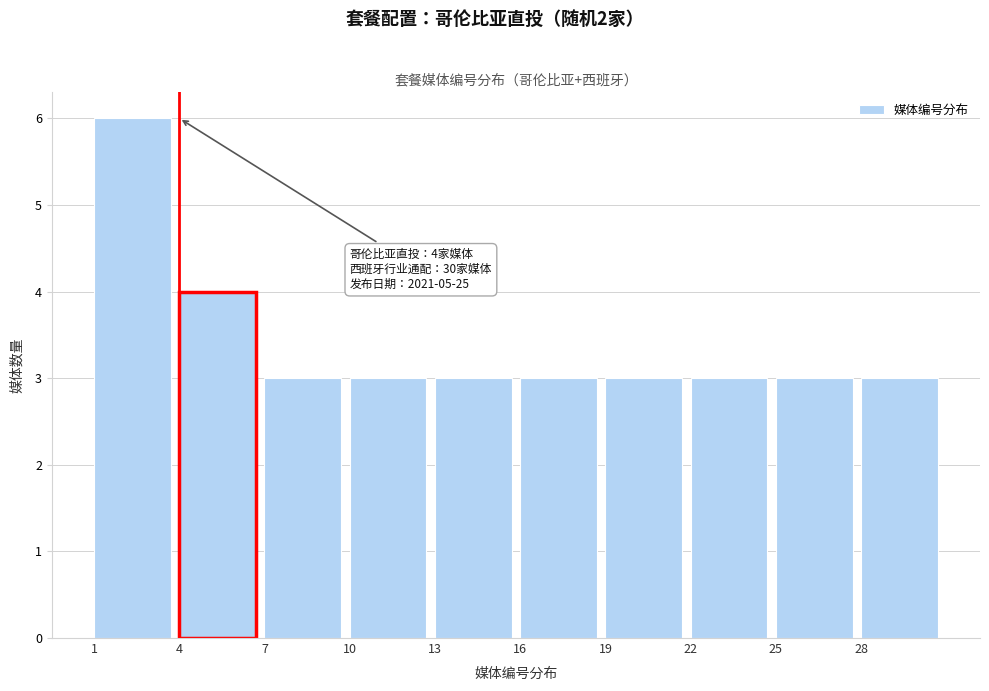

Which range on the x-axis has the tallest bar?

1 to 4